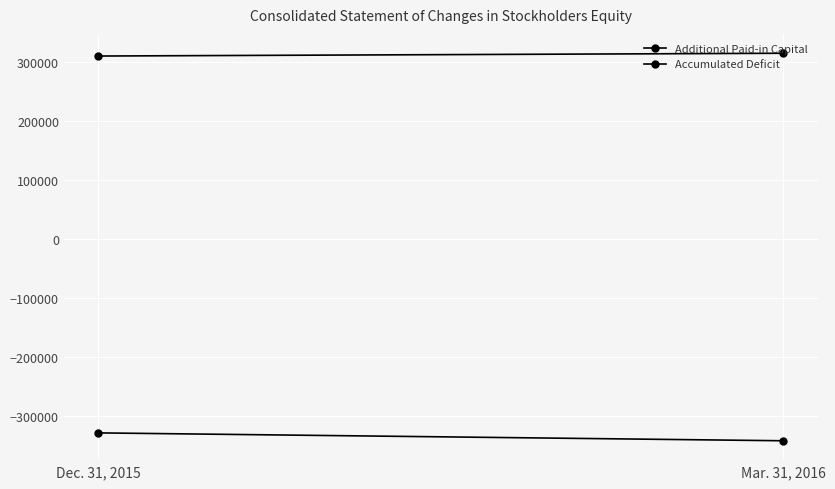

What are all the series names shown in the legend?

Additional Paid-in Capital, Accumulated Deficit